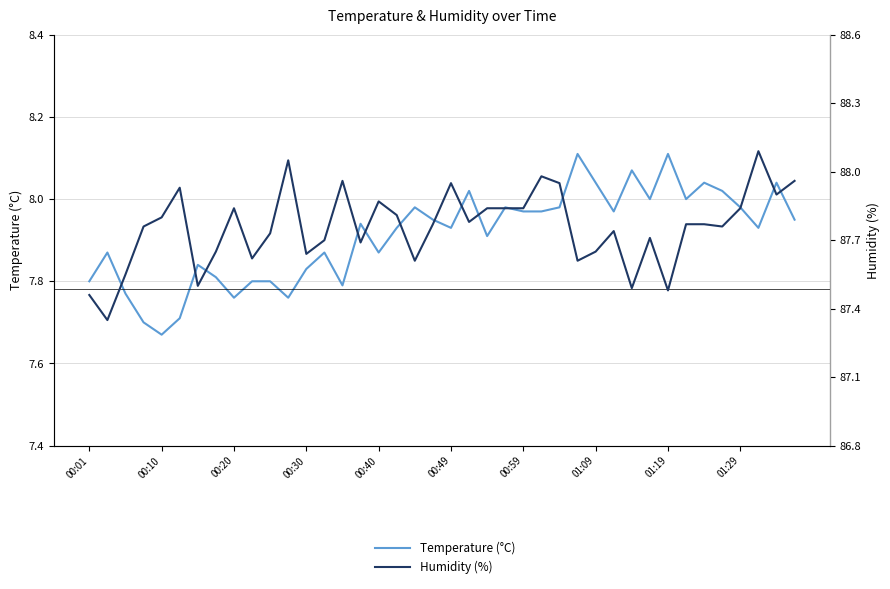

Reading left to right, list all the values displayed in this chart.

Temperature (°C): 7.8	7.9	7.8	7.7	7.7	7.7	7.8	7.8	7.8	7.8	7.8	7.8	7.8	7.9	7.8	7.9	7.9	7.9	8.0	8.0	7.9	8.0	7.9	8.0	8.0	8.0	8.0	8.1	8.0	8.0	8.1	8.0	8.1	8.0	8.0	8.0	8.0	7.9	8.0	8.0
Humidity (%): 87.5	87.3	87.5	87.8	87.8	87.9	87.5	87.7	87.8	87.6	87.7	88.0	87.6	87.7	88.0	87.7	87.9	87.8	87.6	87.8	88.0	87.8	87.8	87.8	87.8	88.0	88.0	87.6	87.7	87.7	87.5	87.7	87.5	87.8	87.8	87.8	87.8	88.1	87.9	88.0